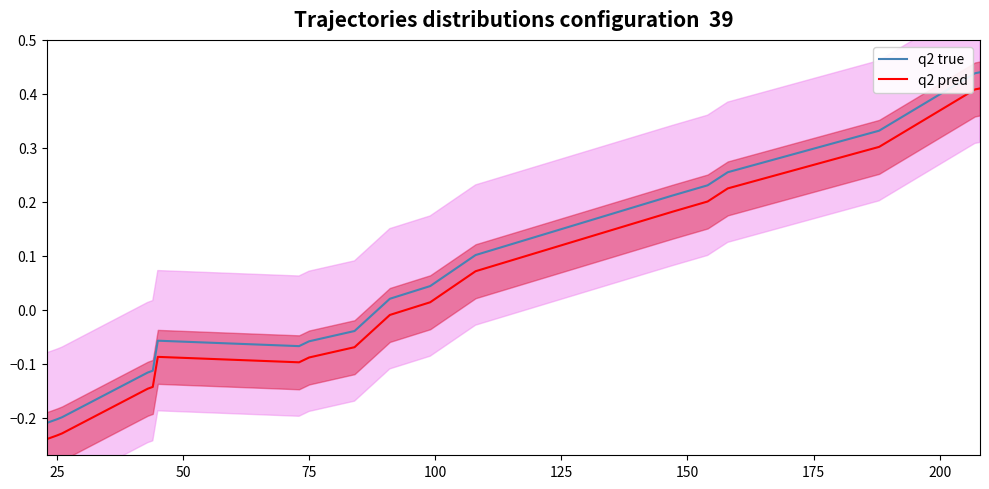

What is the sum of all q2 pred values?

0.5